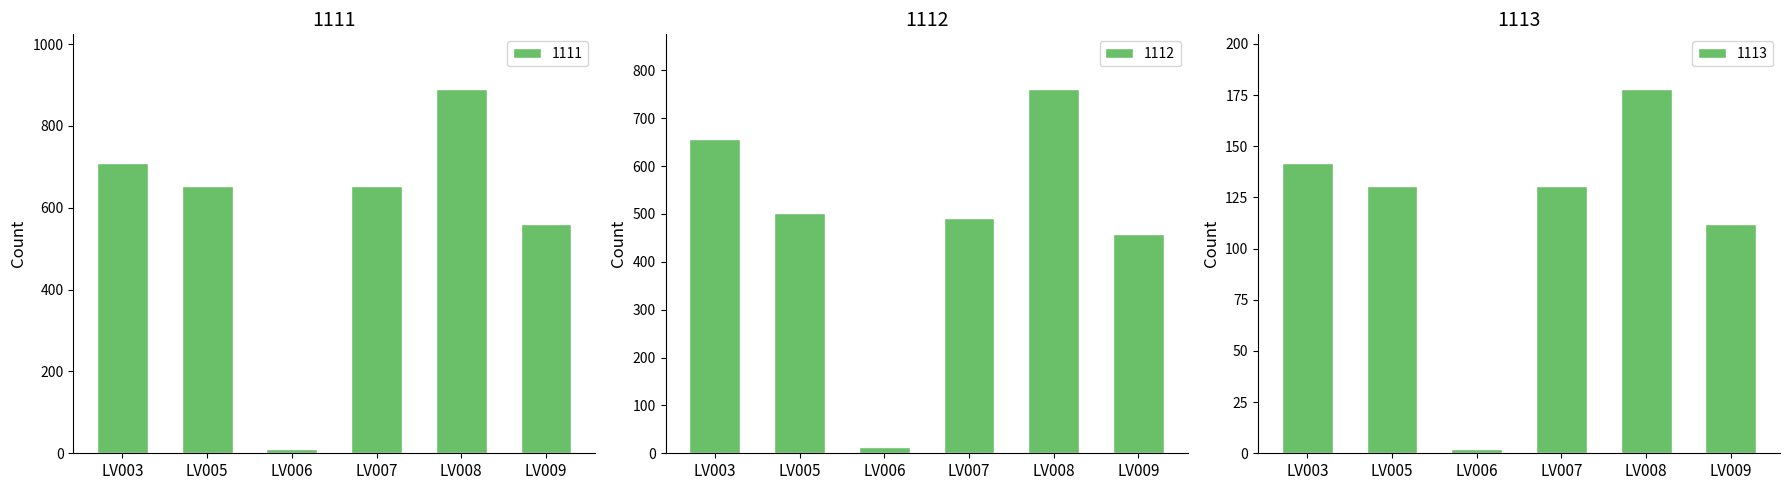

Rank the series by their average value, from lowest to highest.

1113, 1112, 1111